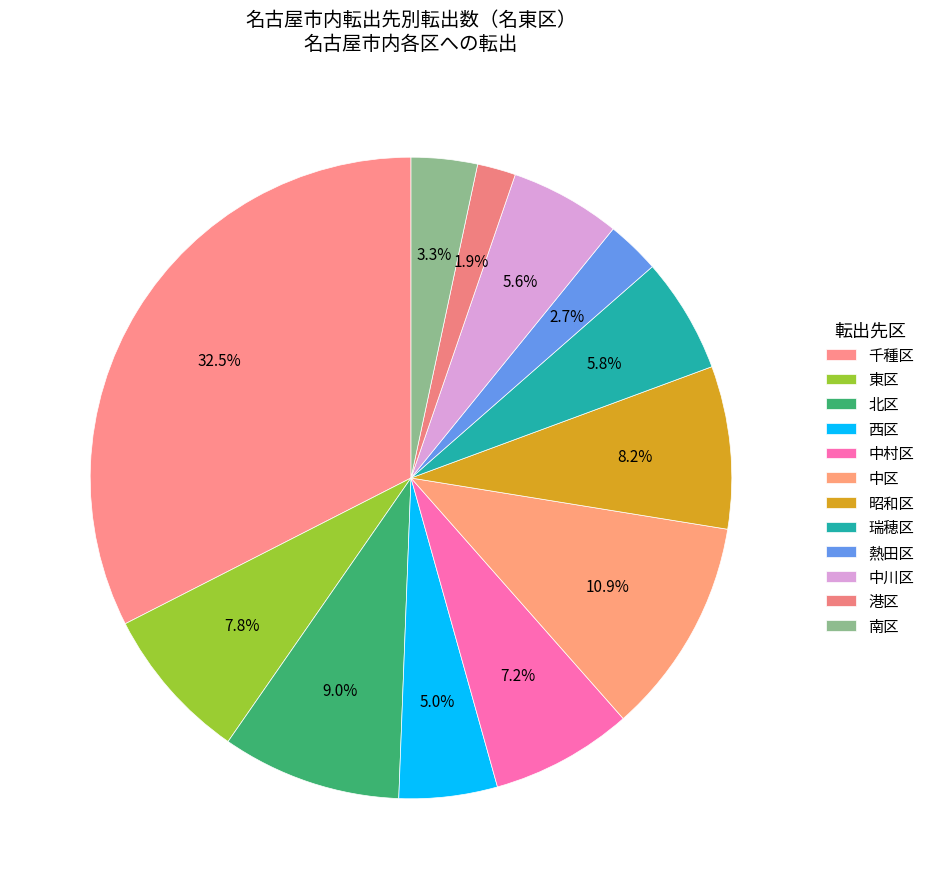

Between 東区 and 南区, which is larger?

東区